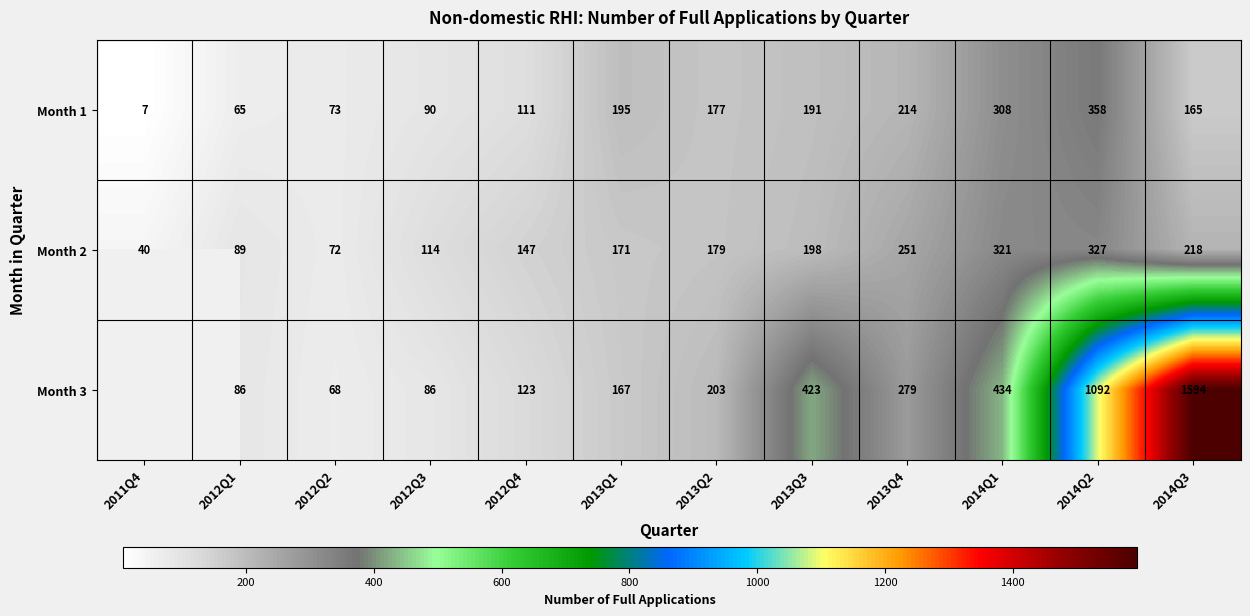

Count the number of data series in this chart.

3